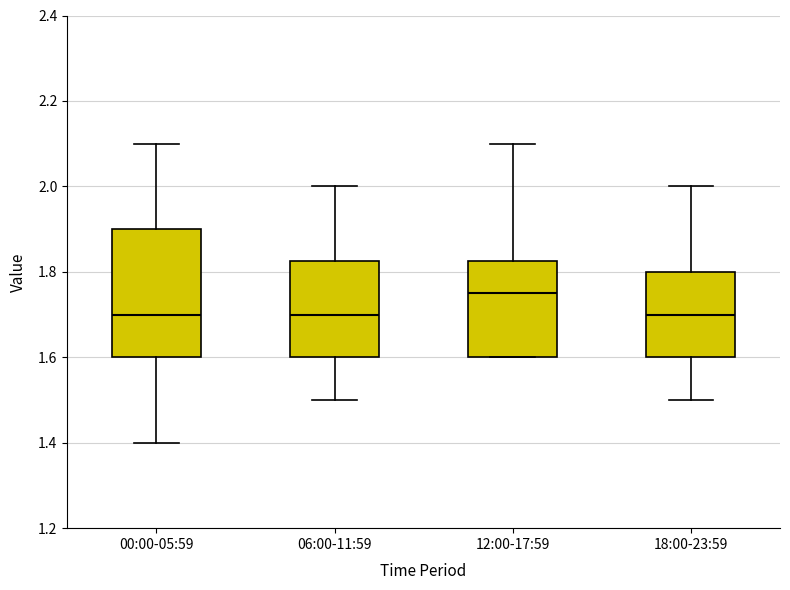

Where does the median line of the box for 06:00-11:59 sit on the y-axis? The values are not printed on the chart, so give them approximately, as read against the axis.

1.70